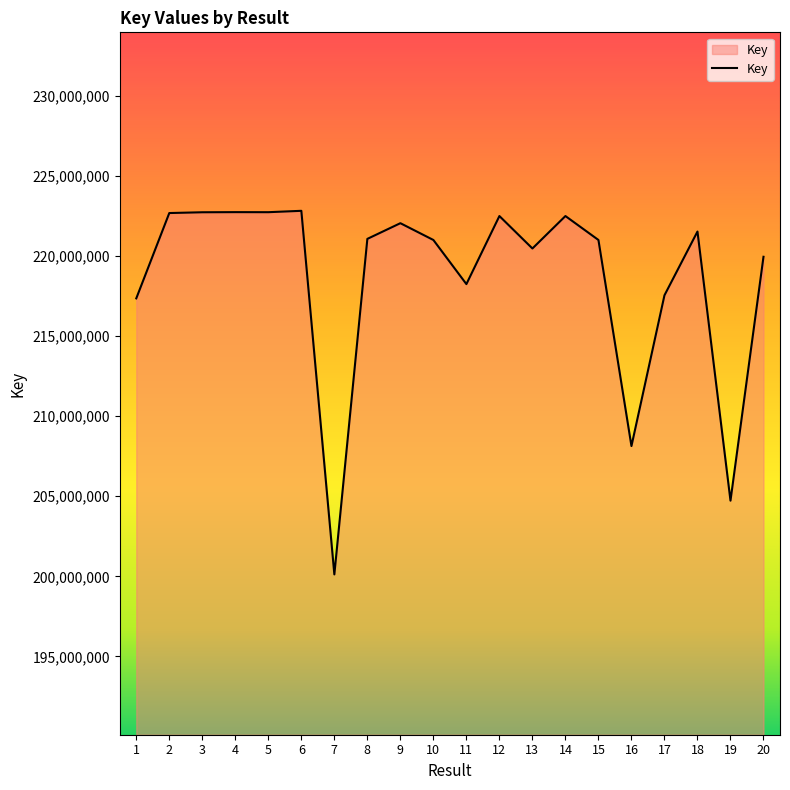

Where is the data nearest to the value 211470926?

16